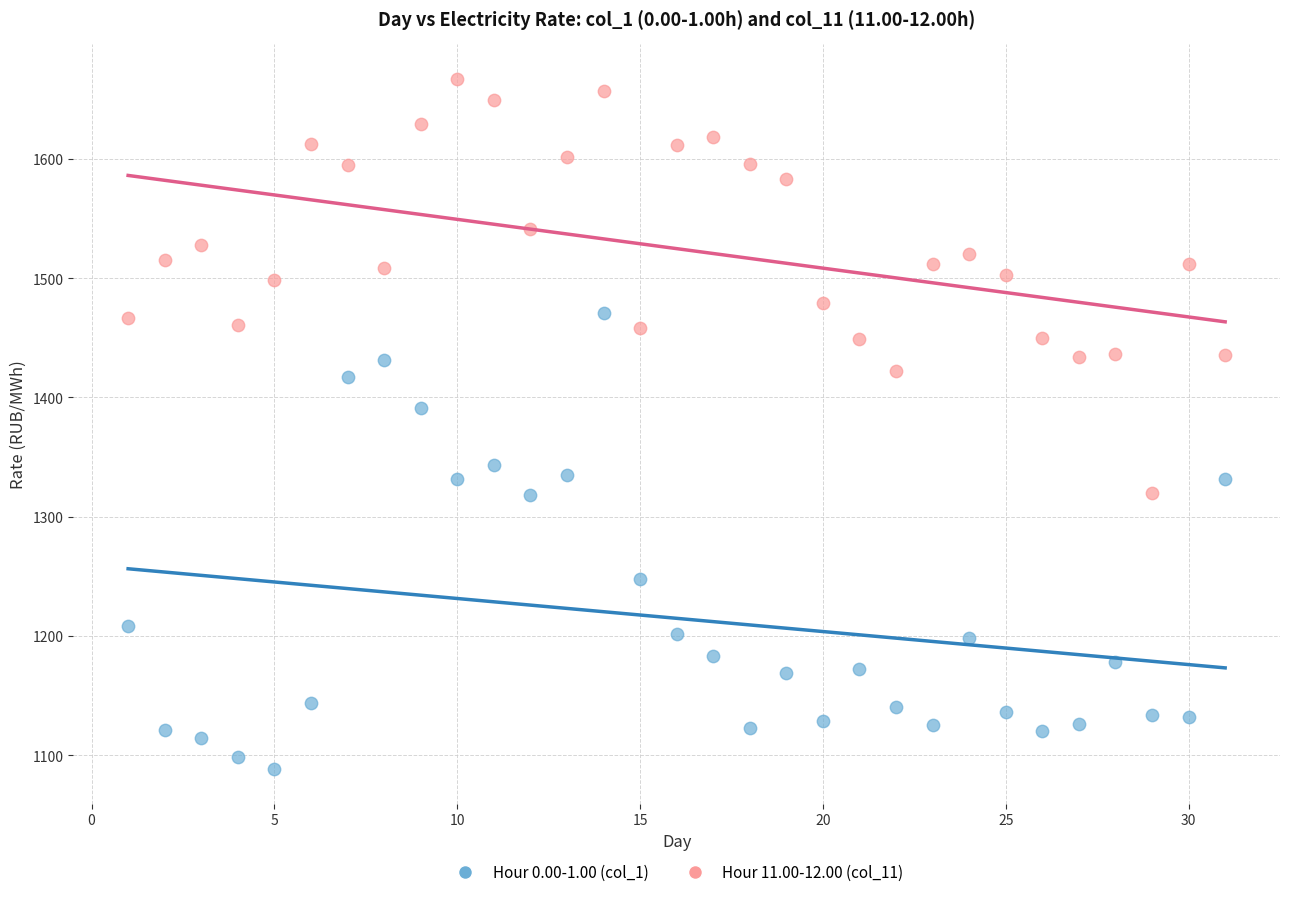

Which series reaches the minimum Y coordinate?

Hour 0.00-1.00 (col_1)